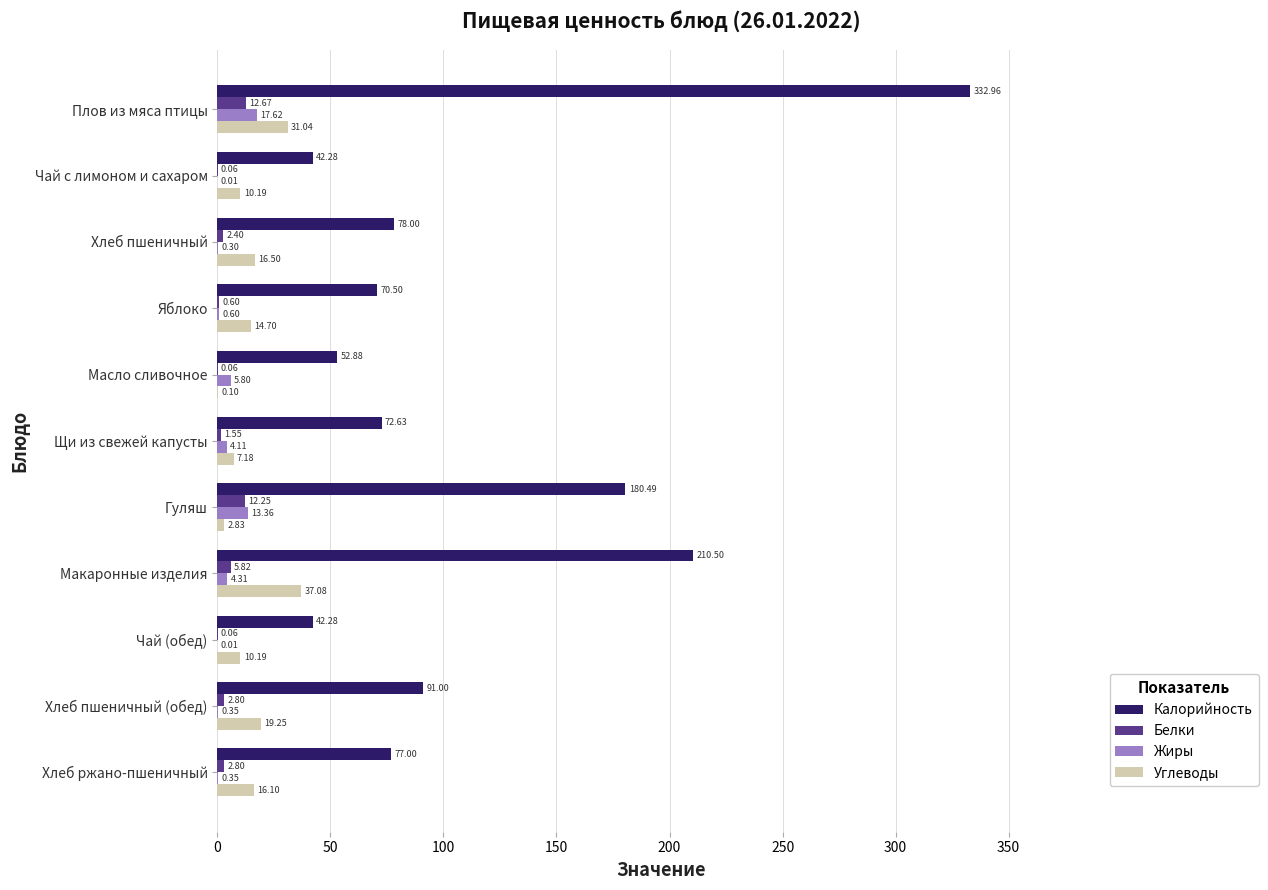

Between Масло сливочное and Щи из свежей капусты, which series saw the biggest shift?

Калорийность